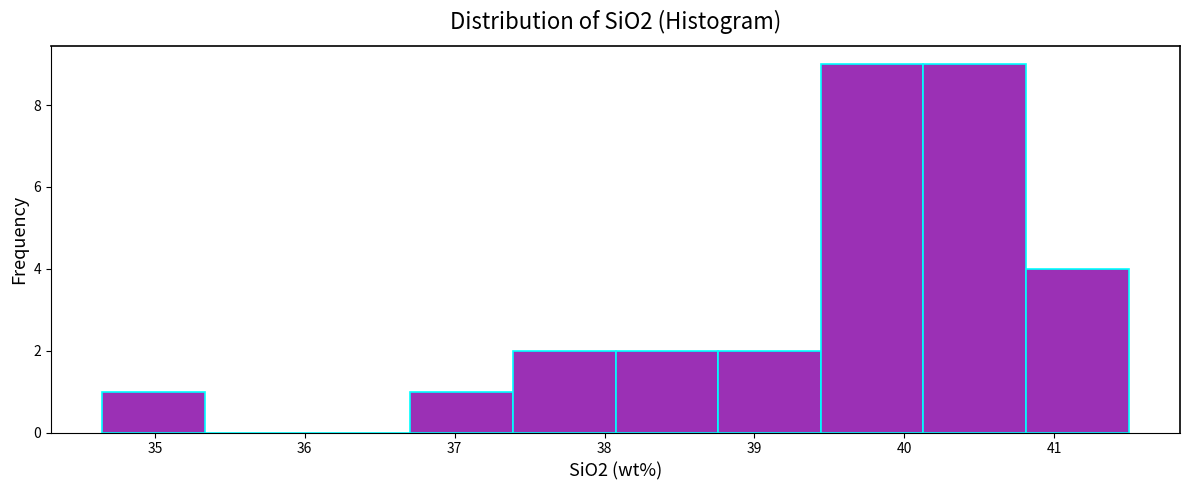

How tall is the bar that spans 38.8 to 39.4 on the x-axis? Neither the bar edges nor the heights are printed on the chart, so give them approximately, as read against the axes.

2